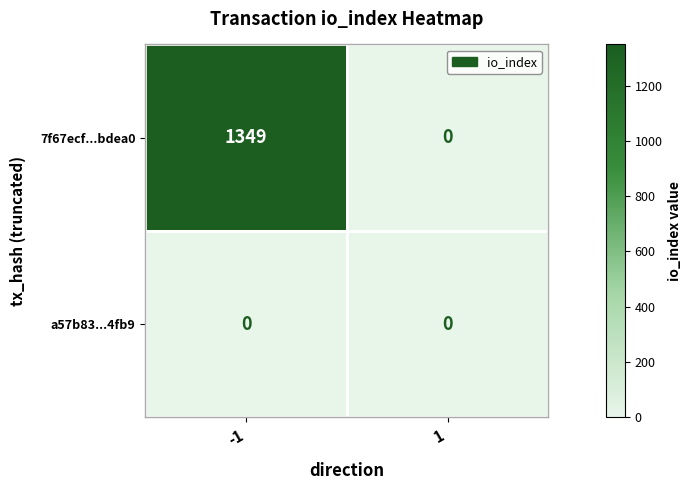

Reading left to right, what are all the values shown in this chart?

7f67ecf...bdea0: 1349	0
a57b83...4fb9: 0	0